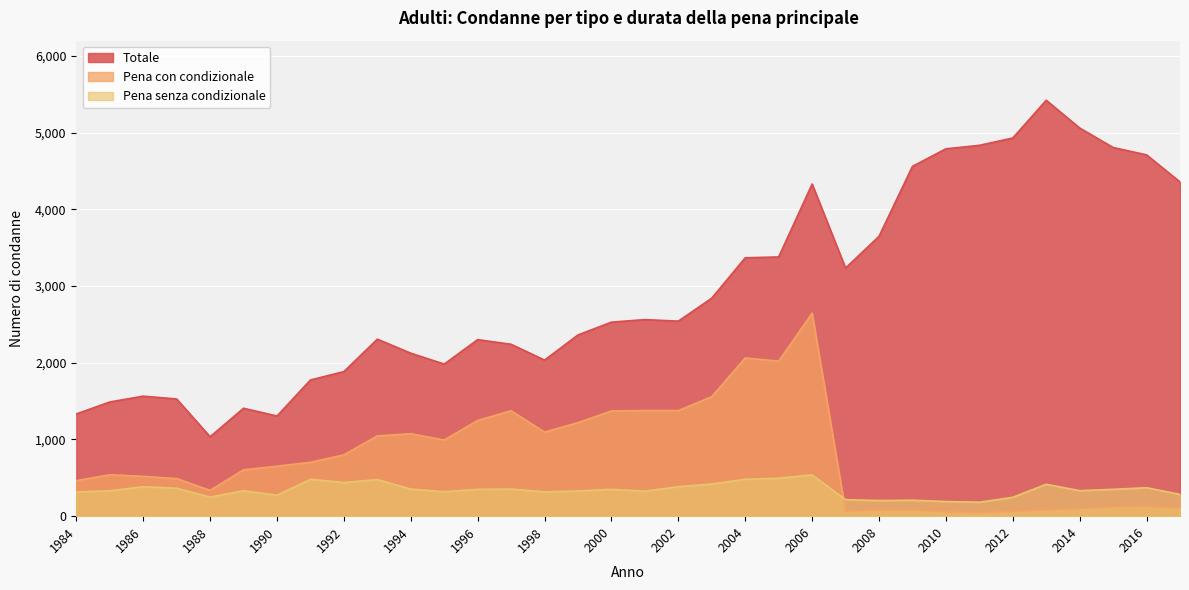

Reading left to right, list all the values displayed in this chart.

Totale: 1333	1489	1565	1528	1036	1407	1306	1776	1885	2308	2125	1983	2302	2241	2035	2363	2530	2563	2543	2843	3369	3380	4331	3235	3649	4561	4790	4835	4931	5423	5061	4807	4711	4358
Pena con condizionale: 463	540	519	490	337	605	652	702	800	1047	1075	993	1248	1375	1096	1220	1372	1377	1377	1558	2063	2021	2647	67	79	79	57	48	63	81	98	123	128	110
Pena senza condizionale: 316	331	384	364	249	332	273	481	439	477	353	319	350	353	317	328	350	326	384	419	481	495	538	215	204	208	191	182	246	416	333	350	371	284